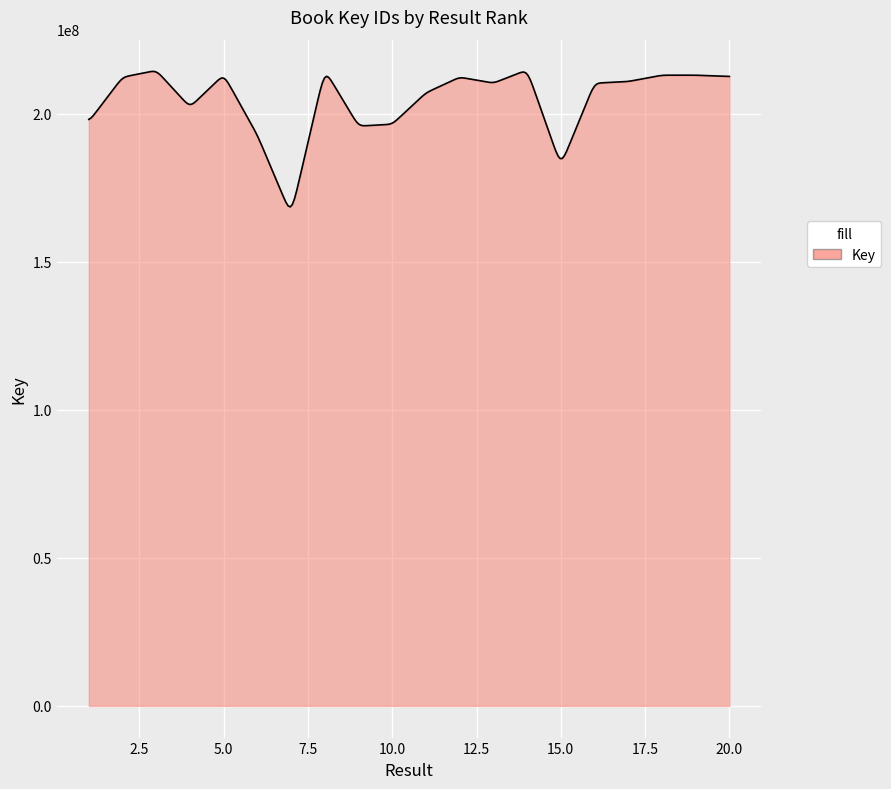

What is the maximum value shown in the chart?

214347127.3